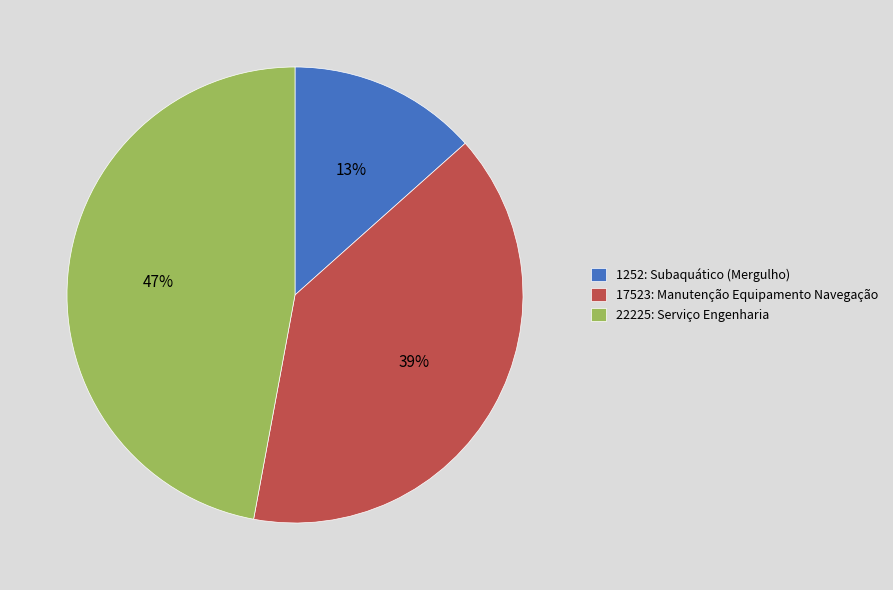

Which category has the biggest portion of the pie?

22225: Serviço Engenharia